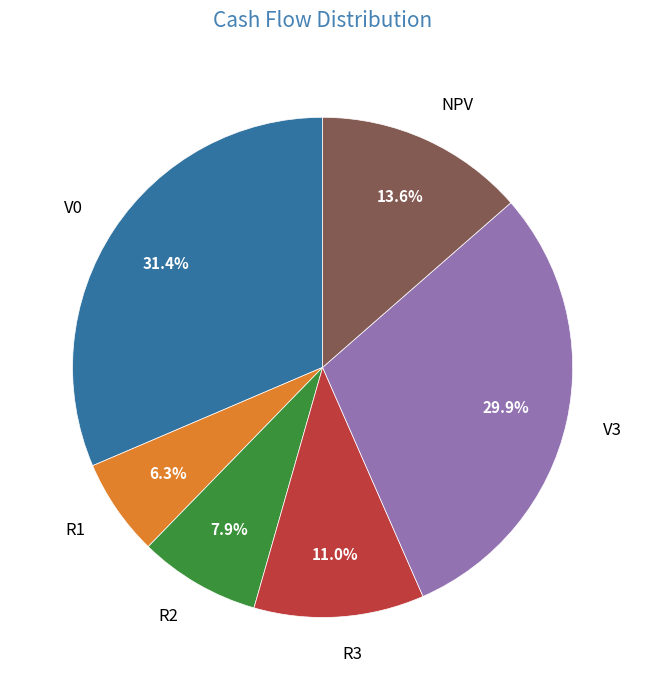

What portion of the pie excludes R2?

92.1%